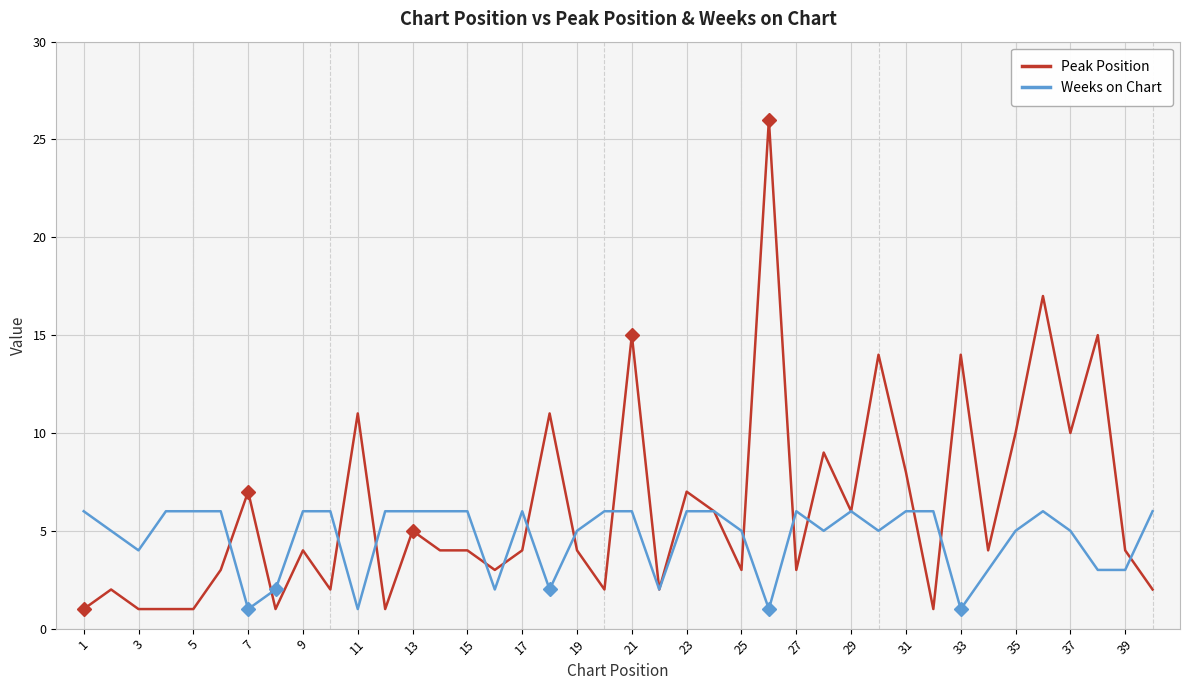

Which series has the widest spread of values?

Peak Position